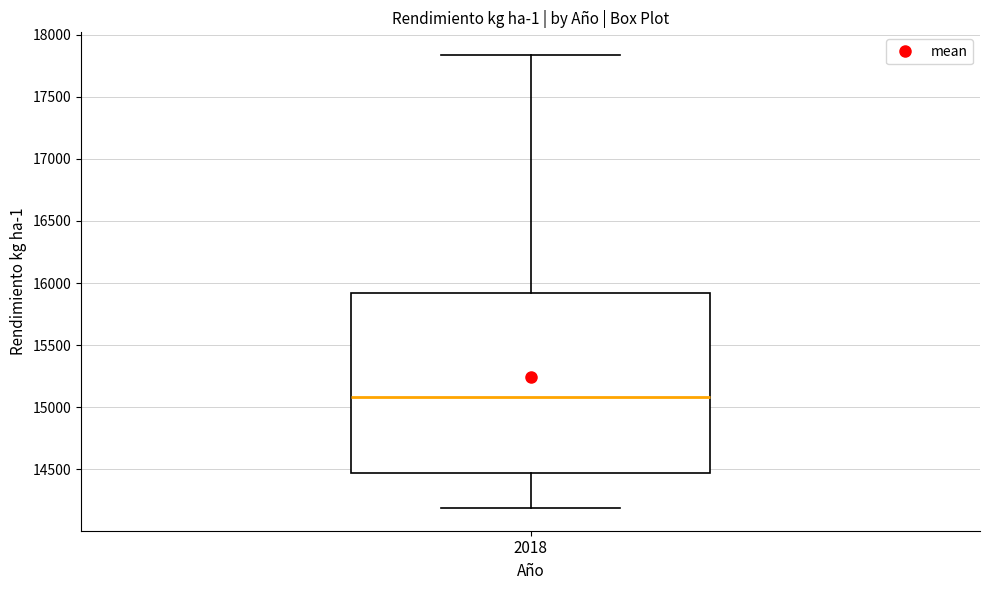

Where does the lower whisker of the box at x = 2018 end on the y-axis? The values are not printed on the chart, so give them approximately, as read against the axis.

14200